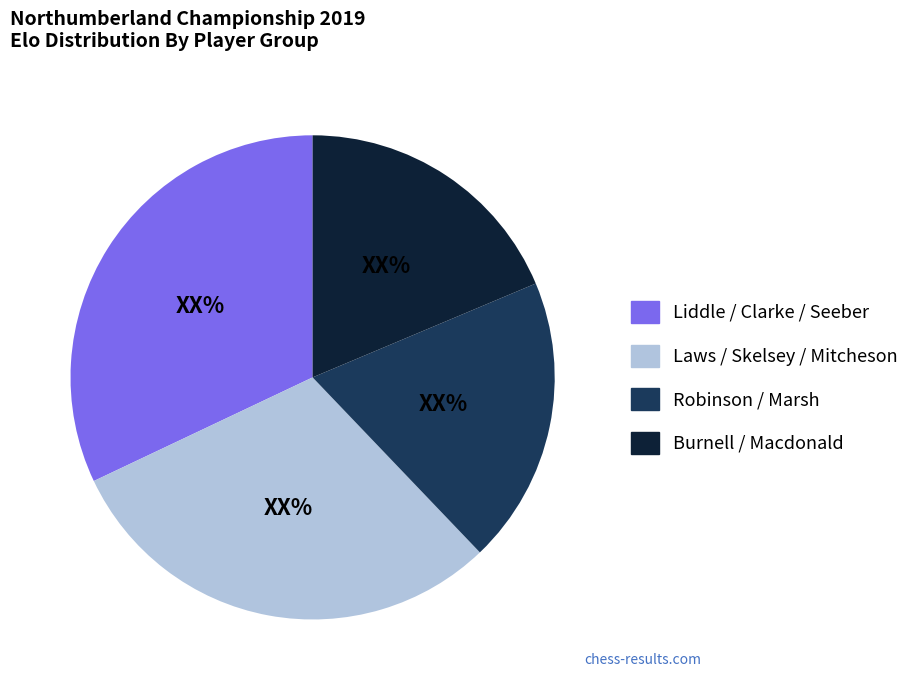

Count the number of slices in the pie.

4